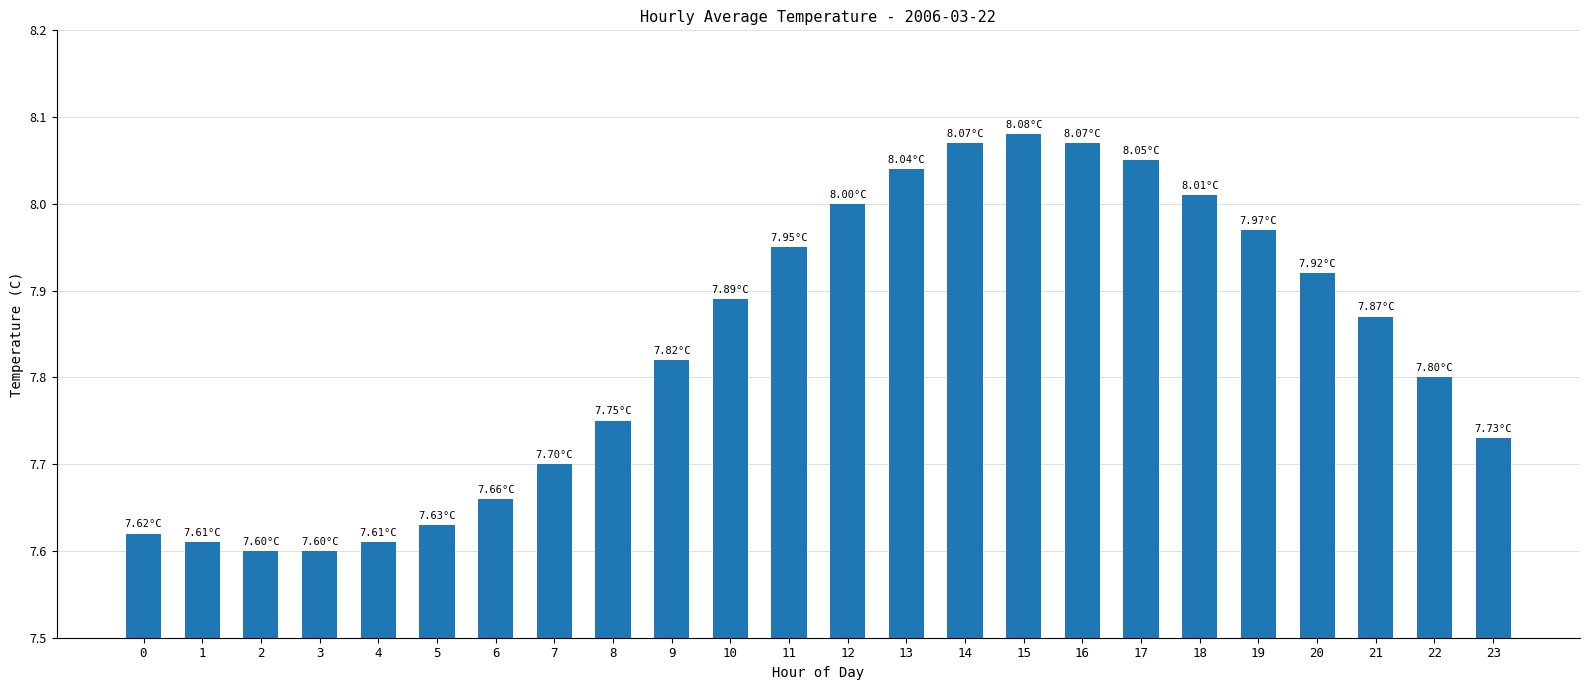

Between 1 and 9, which is larger?

9